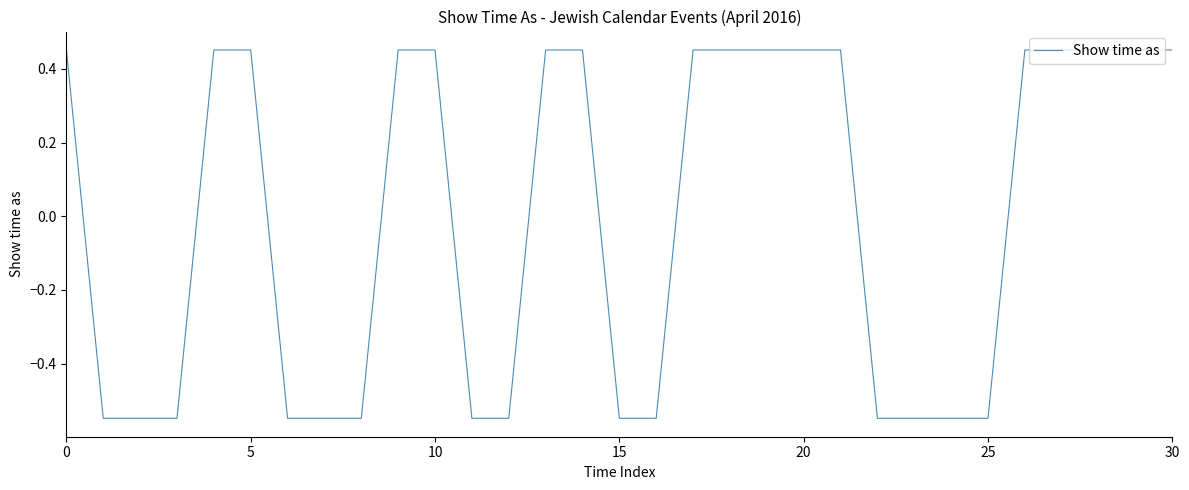

What is the difference between the maximum and minimum values?

1.0